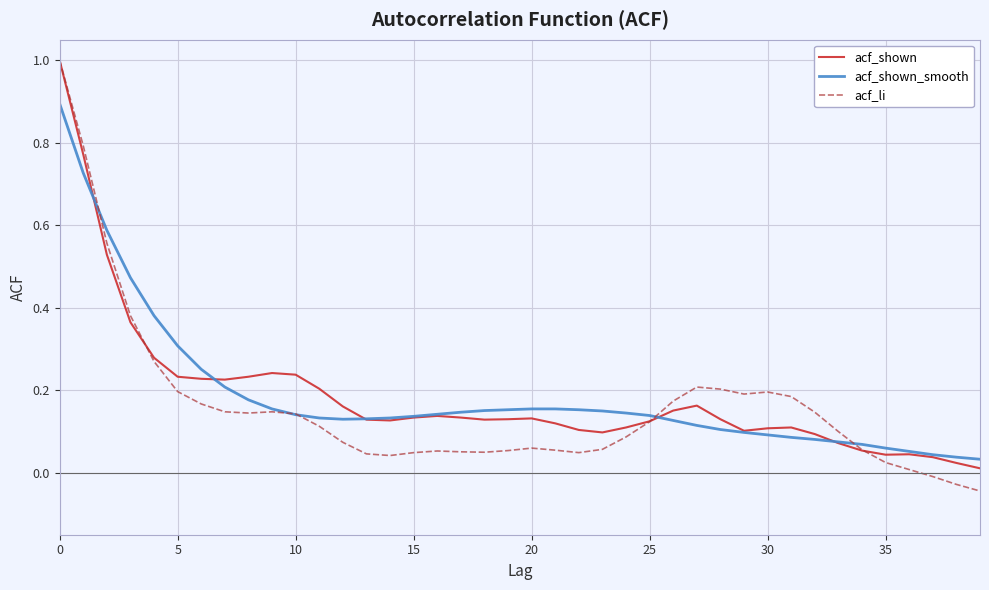

How many lines are shown in the chart?

3